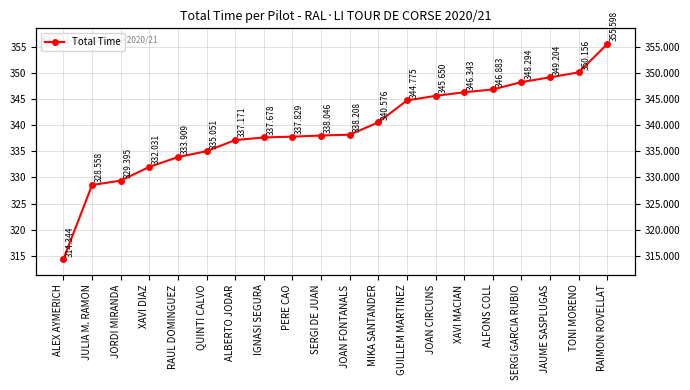

List the labels in order of value, smallest first.

ALEX AYMERICH, JULIA M. RAMON, JORDI MIRANDA, XAVI DIAZ, RAUL DOMINGUEZ, QUINTI CALVO, ALBERTO JODAR, IGNASI SEGURA, PERE CAO, SERGI DE JUAN, JOAN FONTANALS, MIKA SANTANDER, GUILLEM MARTINEZ, JOAN CIRCUNS, XAVI MACIAN, ALFONS COLL, SERGI GARCIA RUBIO, JAUME SASPLUGAS, TONI MORENO, RAIMON ROVELLAT